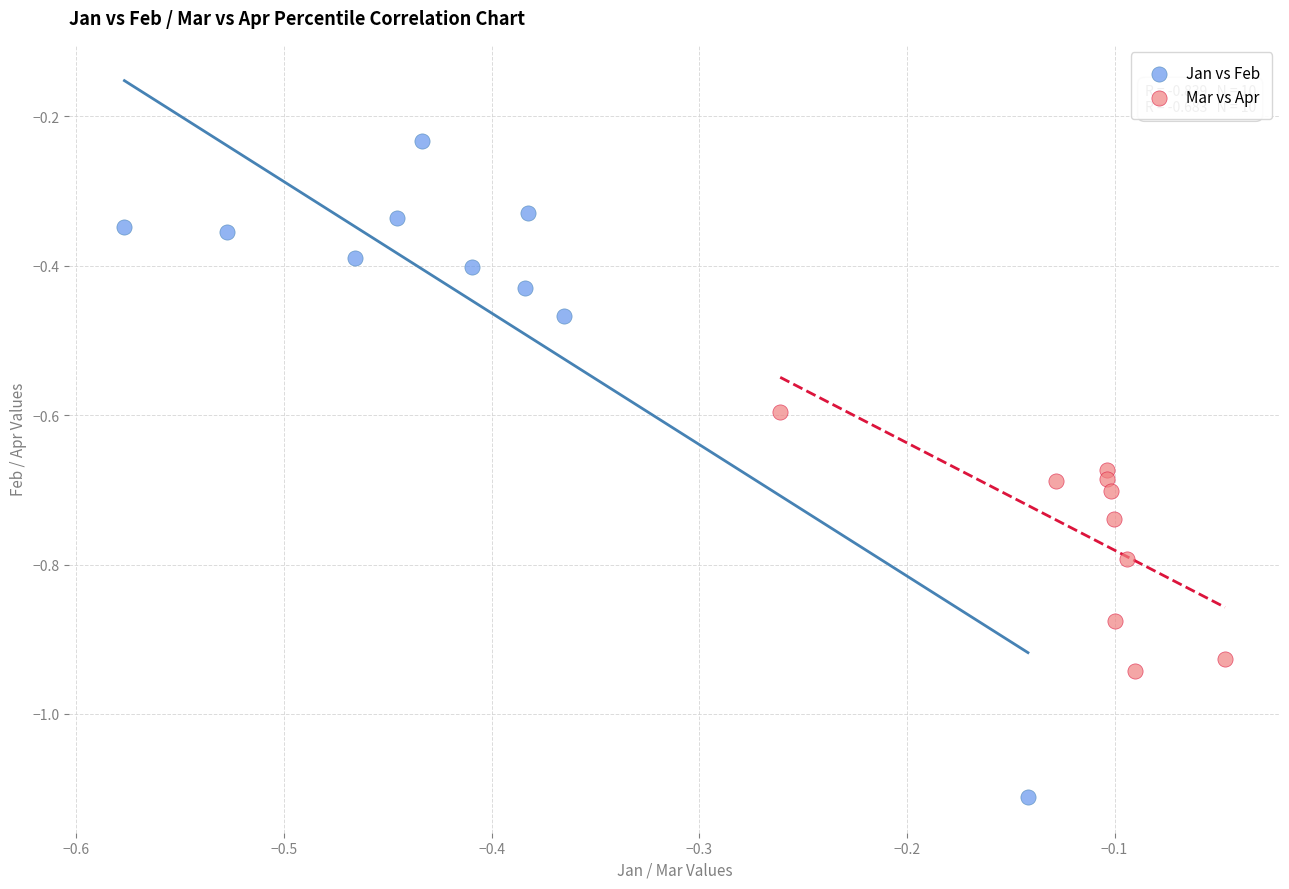

Which series reaches the minimum Y coordinate?

Jan vs Feb